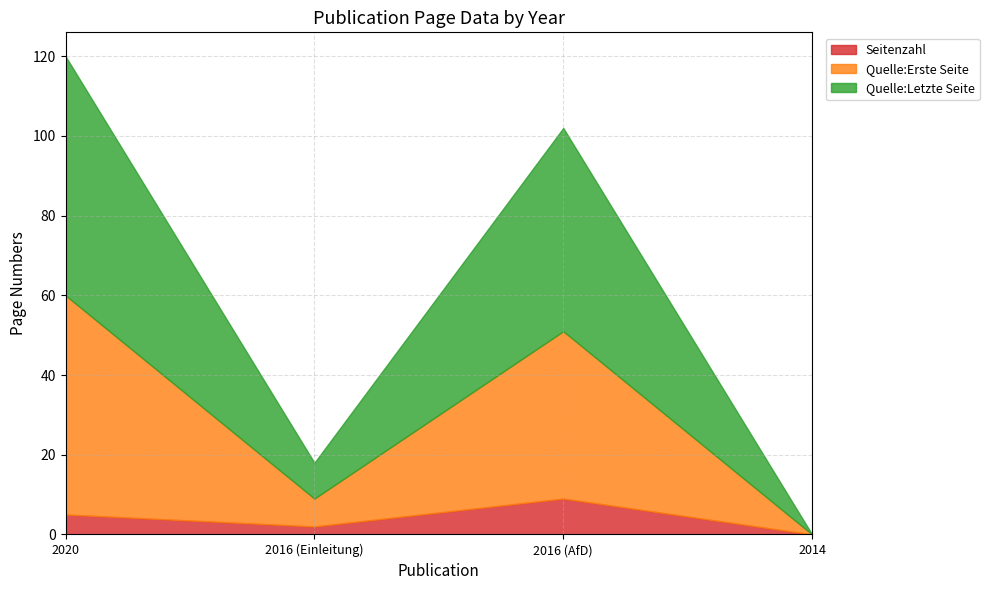

What is the average value of the Quelle:Letzte Seite series?

30